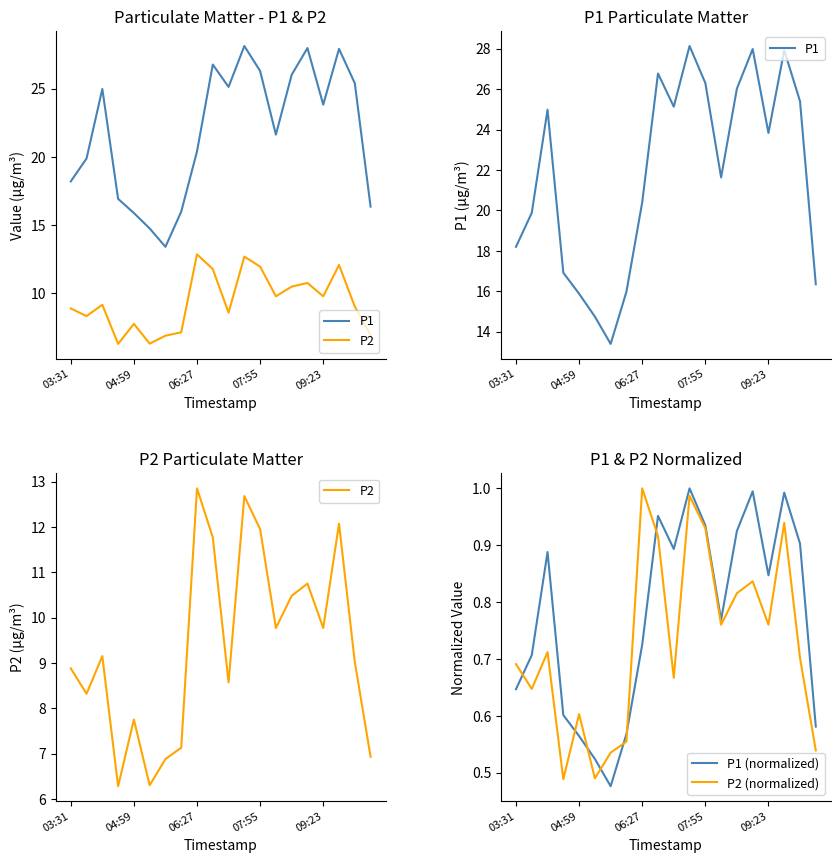

Which series has the largest total across all categories?

P1